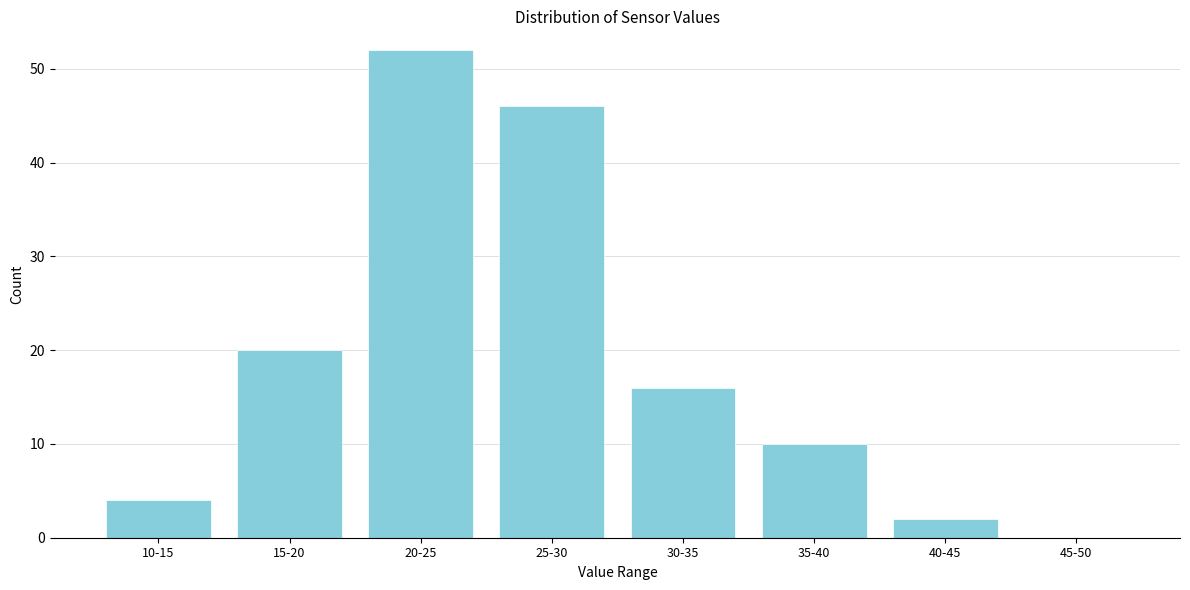

Reading left to right, transcribe all the data shown in this chart.

10-15=4	15-20=20	20-25=52	25-30=46	30-35=16	35-40=10	40-45=2	45-50=0